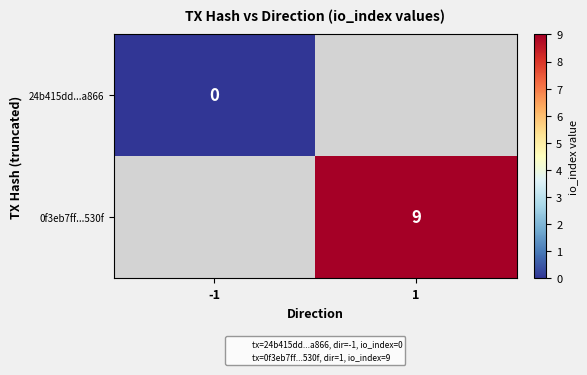

How many distinct data groups are displayed?

2